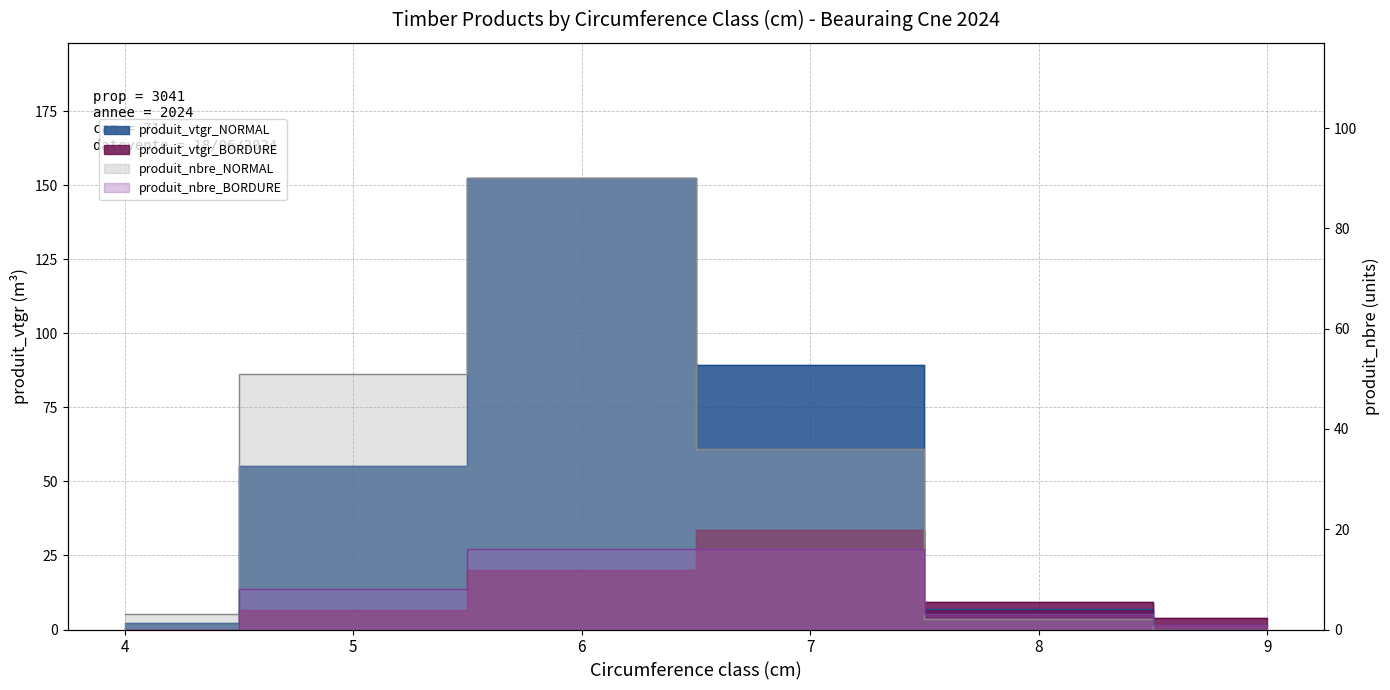

Does the chart have visible grid lines?

Yes